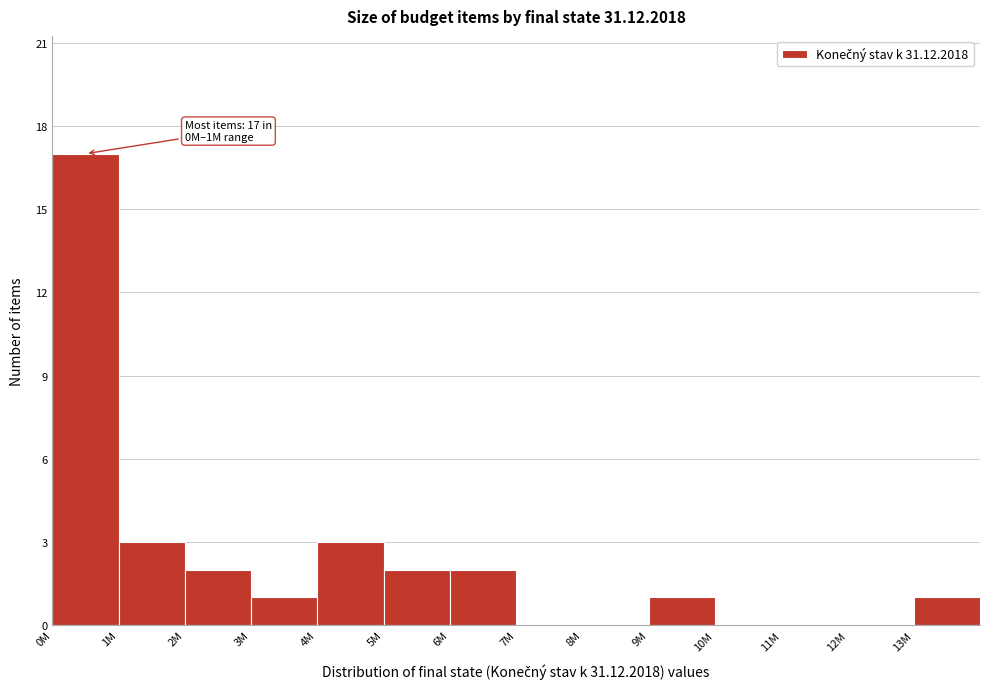

Reading left to right, transcribe all the data shown in this chart.

0M=17	1M=3	2M=2	3M=1	4M=3	5M=2	6M=2	7M=0	8M=0	9M=1	10M=0	11M=0	12M=0	13M=1